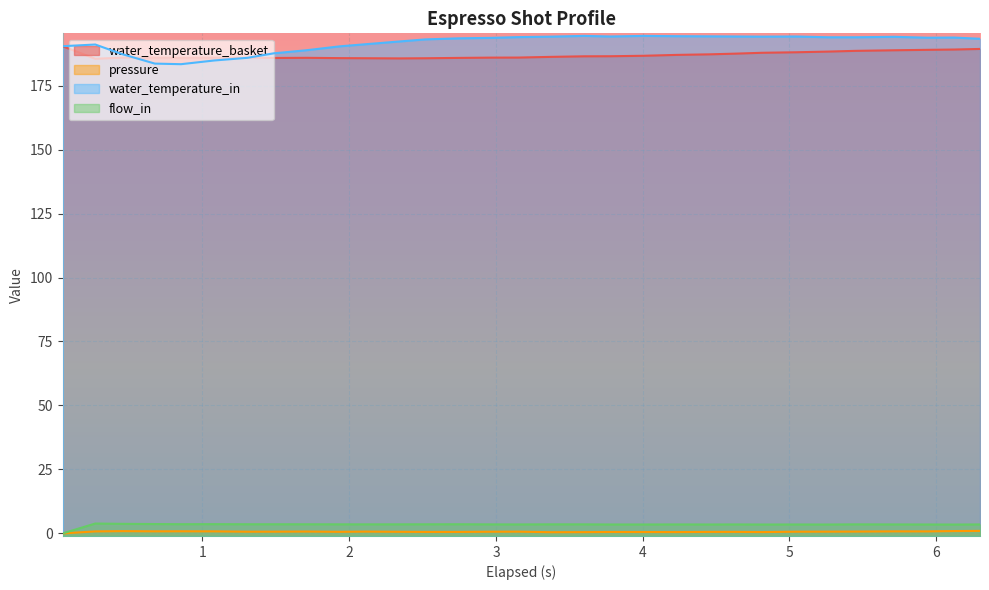

What is the difference between the highest and lowest values at 2.747?

192.9